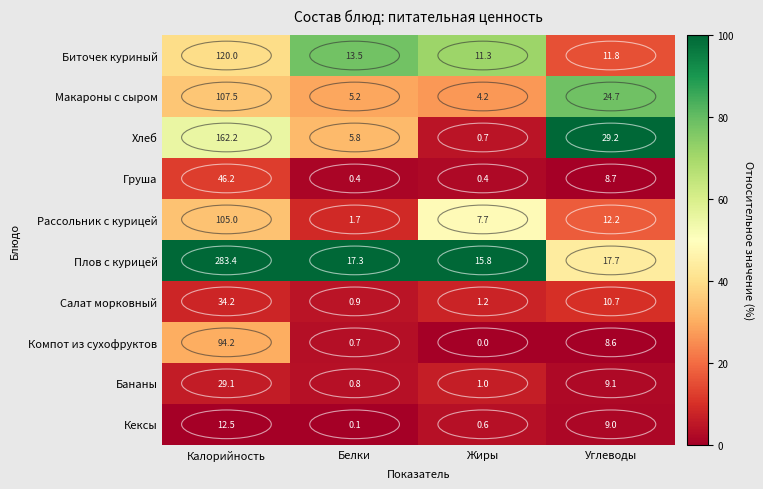

Which series has the largest total across all categories?

Плов с курицей